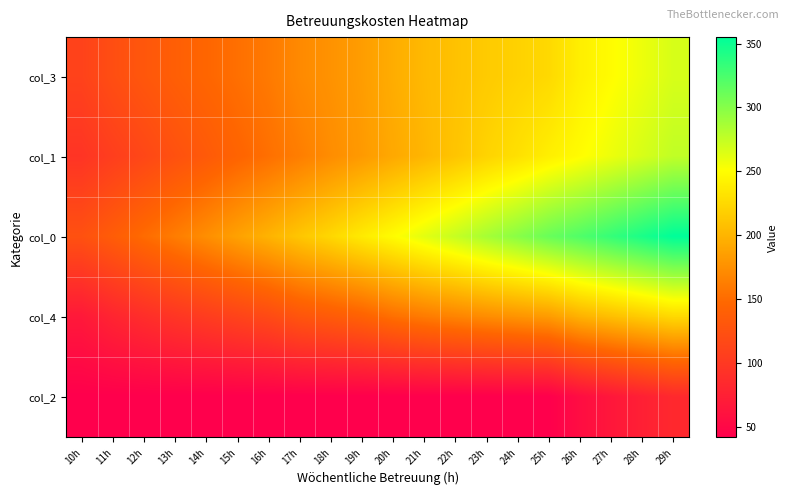

Between 16h and 23h, which is larger?

23h